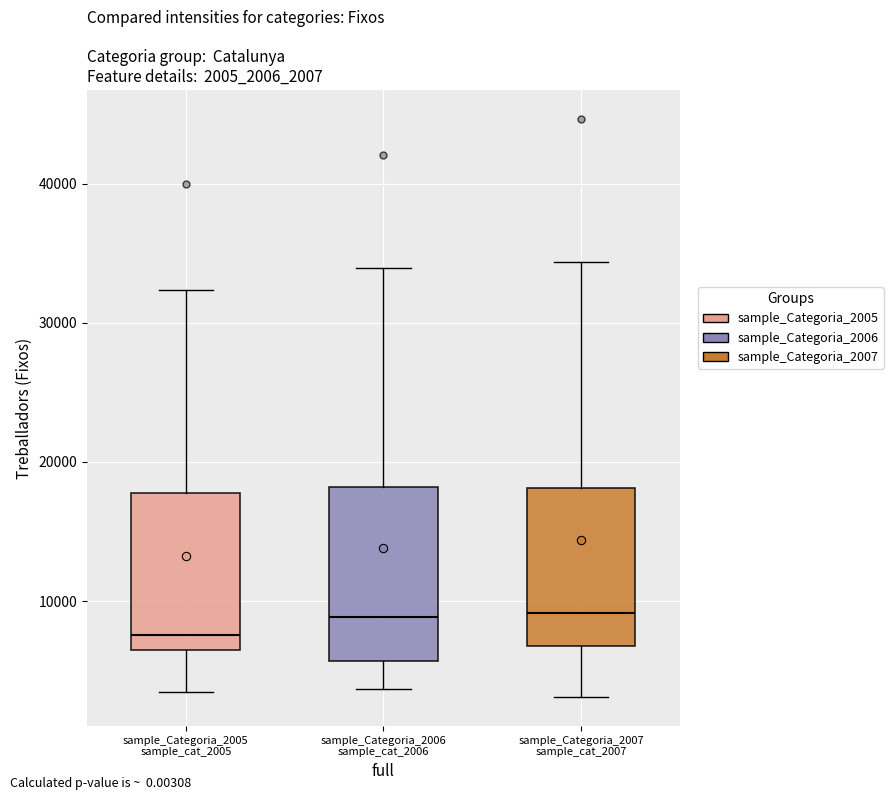

Reading left to right, read every box against the y-axis: the position of its median line, the range the box covers, and the ends of its whiskers. The values are not printed on the chart, so give them approximately, as read against the axis.

sample_Categoria_2005 sample_cat_2005: median 8000, box 6000 to 18000, whiskers 3000 to 32000
sample_Categoria_2006 sample_cat_2006: median 9000, box 6000 to 18000, whiskers 4000 to 34000
sample_Categoria_2007 sample_cat_2007: median 9000, box 7000 to 18000, whiskers 3000 to 34000